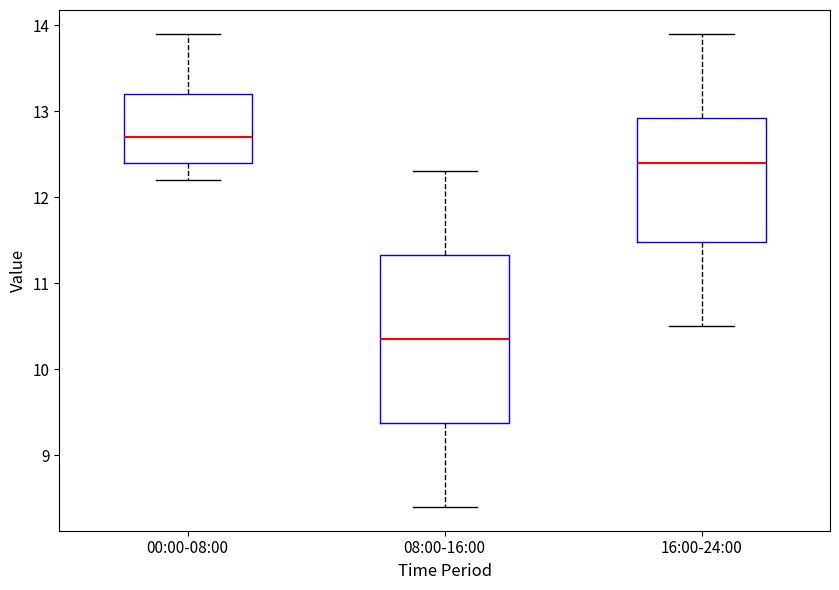

Which box's median line is the highest?

00:00-08:00